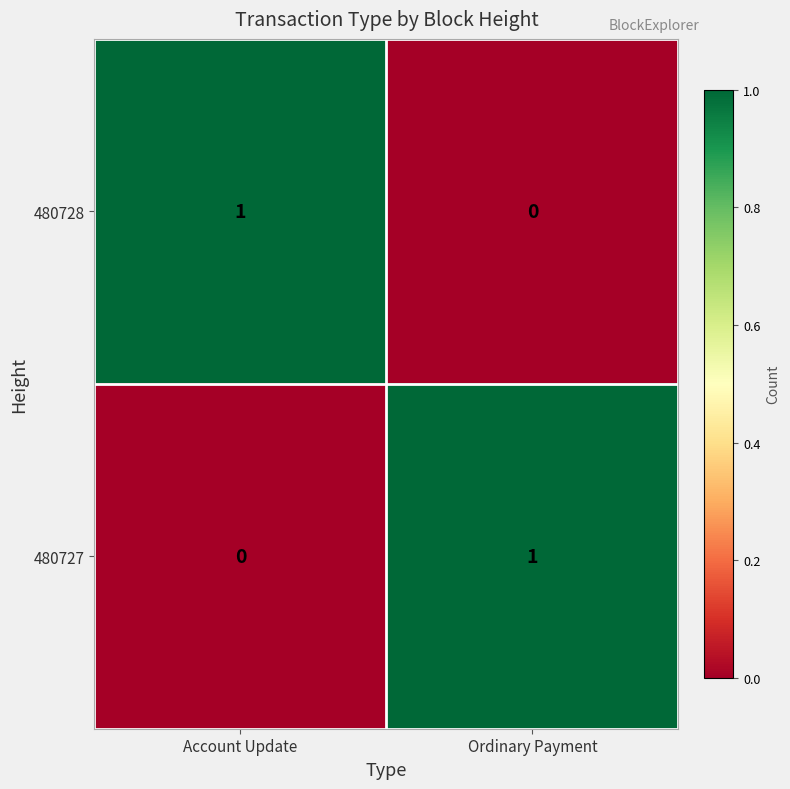

At which label is 480728 closest to 0?

Ordinary Payment